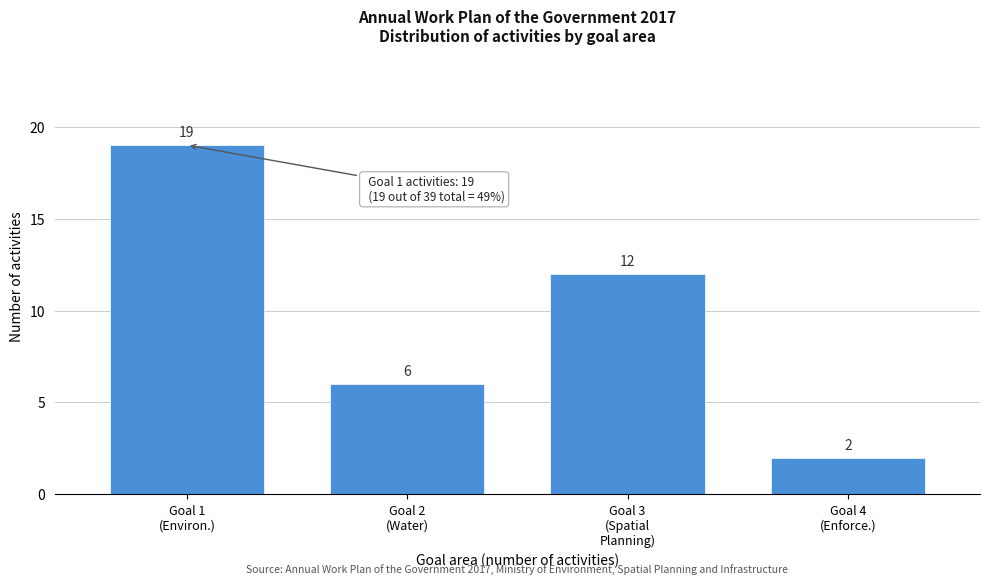

Reading right to left, what are all the values shown in this chart?

2	12	6	19